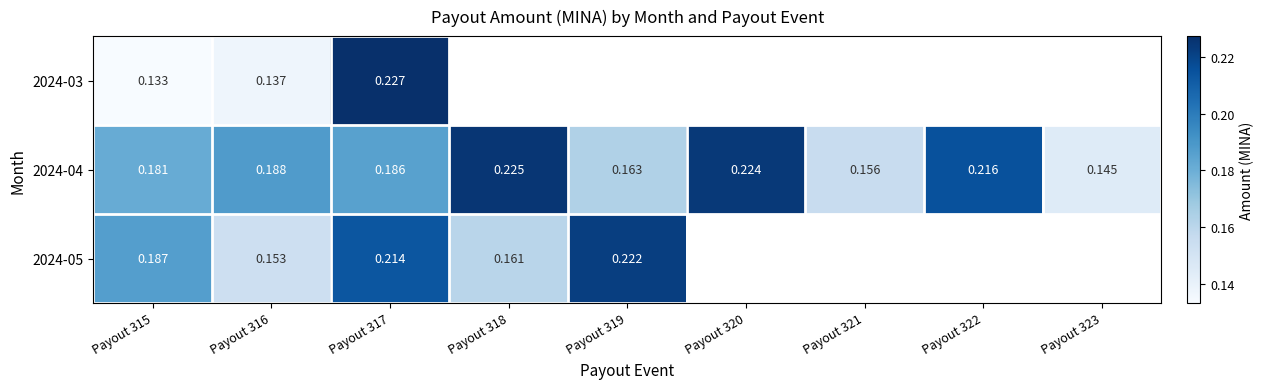

True or false: 2024-04 has a value of 0.2 at Payout 315.

True